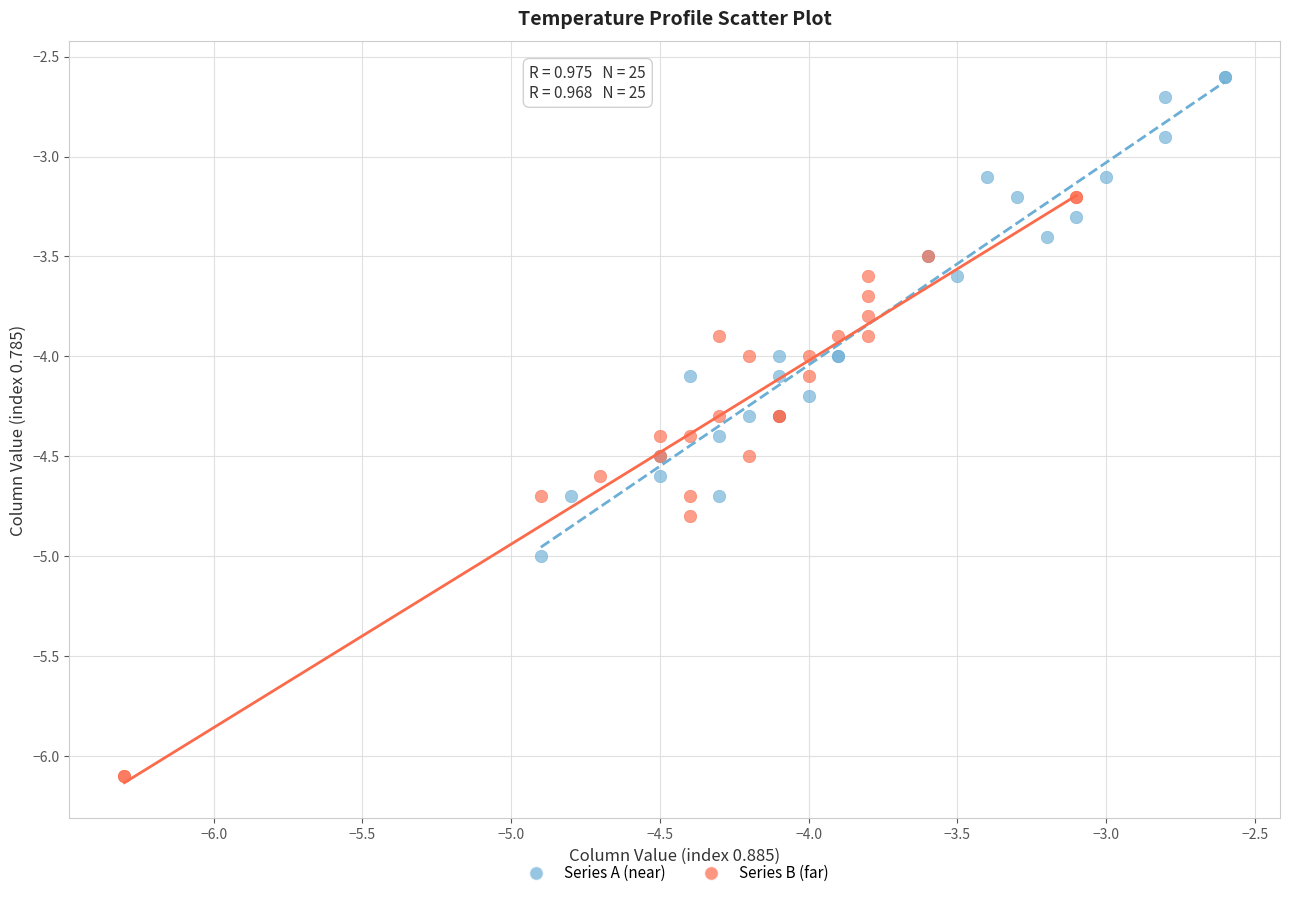

Which series has the widest spread of Y values?

Series B (far)